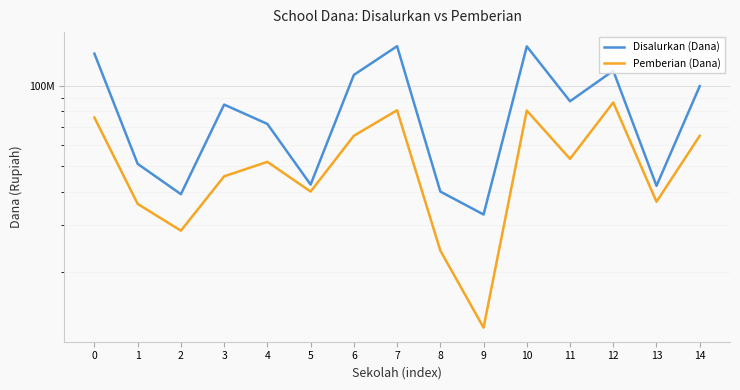

What is the minimum value for Disalurkan (Dana)?

32850000